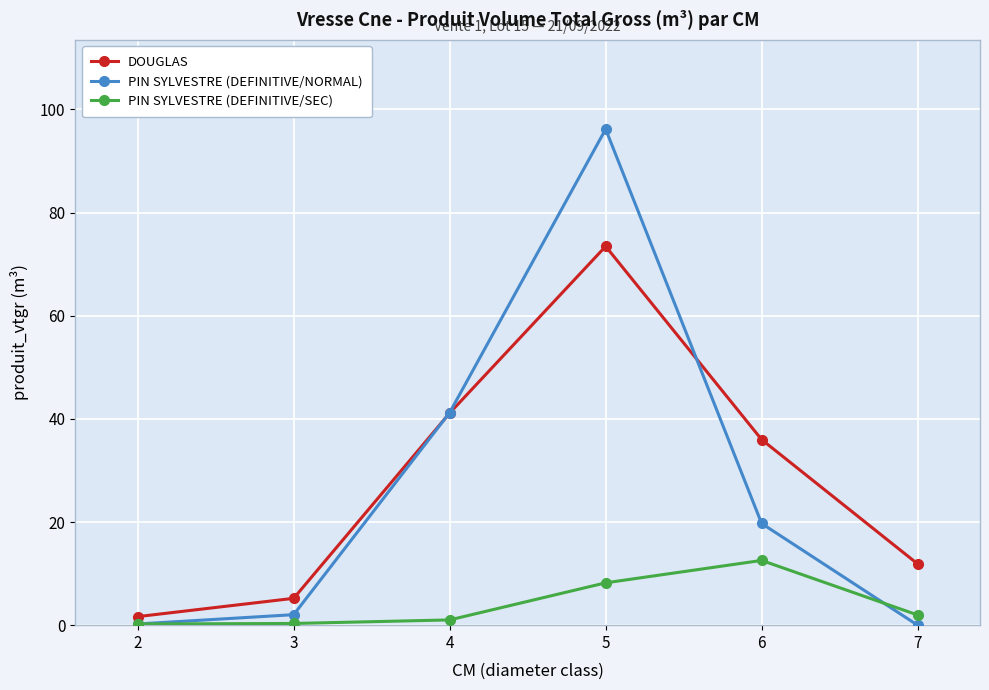

Which series ends up on top after the final intersection of PIN SYLVESTRE (DEFINITIVE/SEC) and PIN SYLVESTRE (DEFINITIVE/NORMAL)?

PIN SYLVESTRE (DEFINITIVE/SEC)